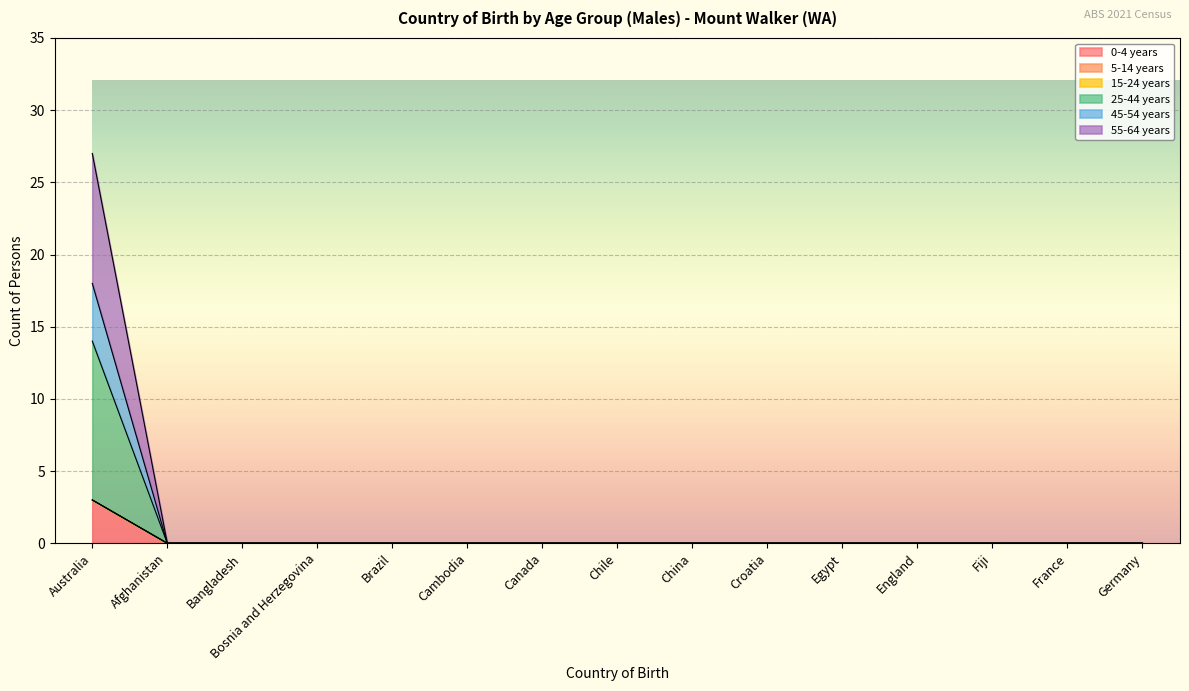

The 55-64 years series shows 0 at Brazil. True or false?

True